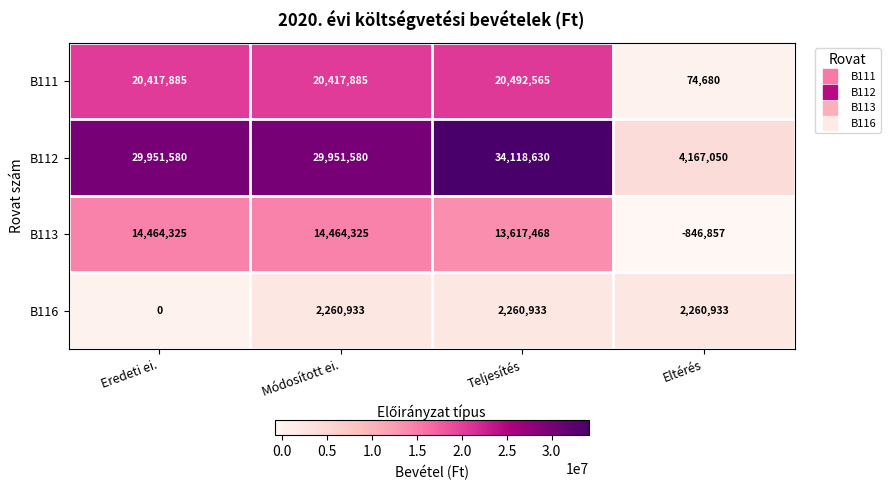

What is the spread (max minus min) of values at Módosított ei.?

27690647